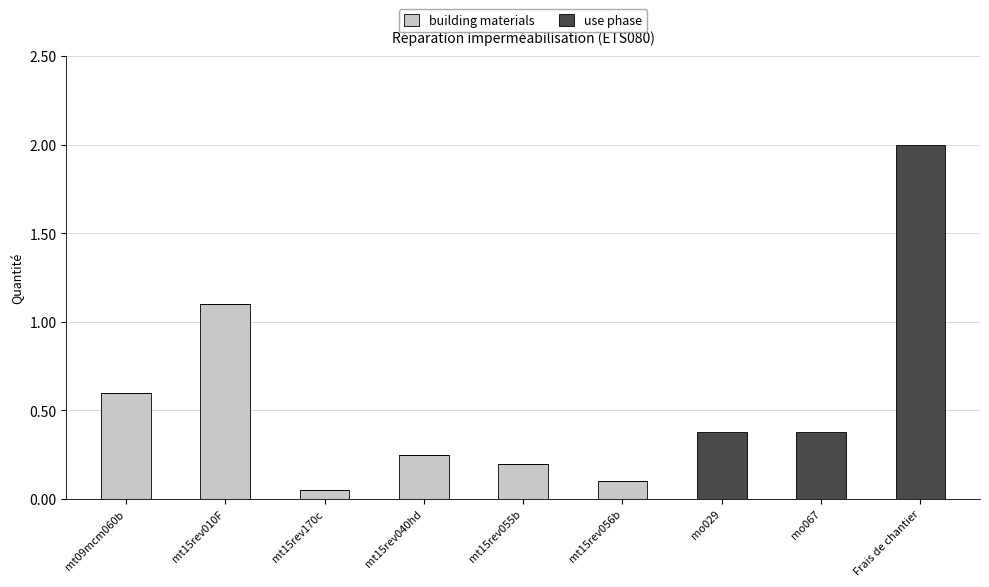

What is the sum of all building materials values?

2.3